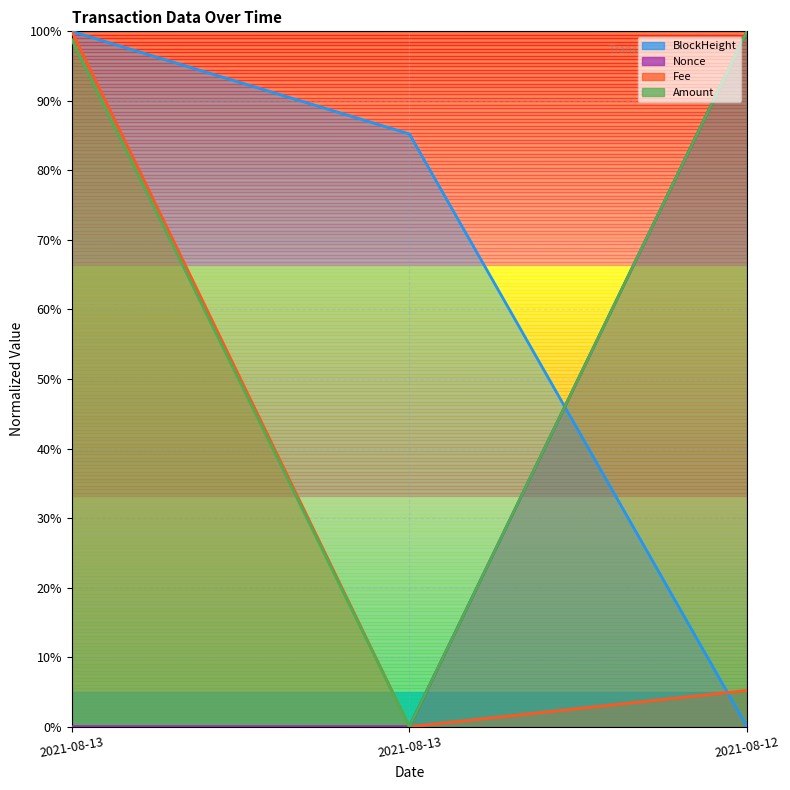

How many lines are shown in the chart?

4